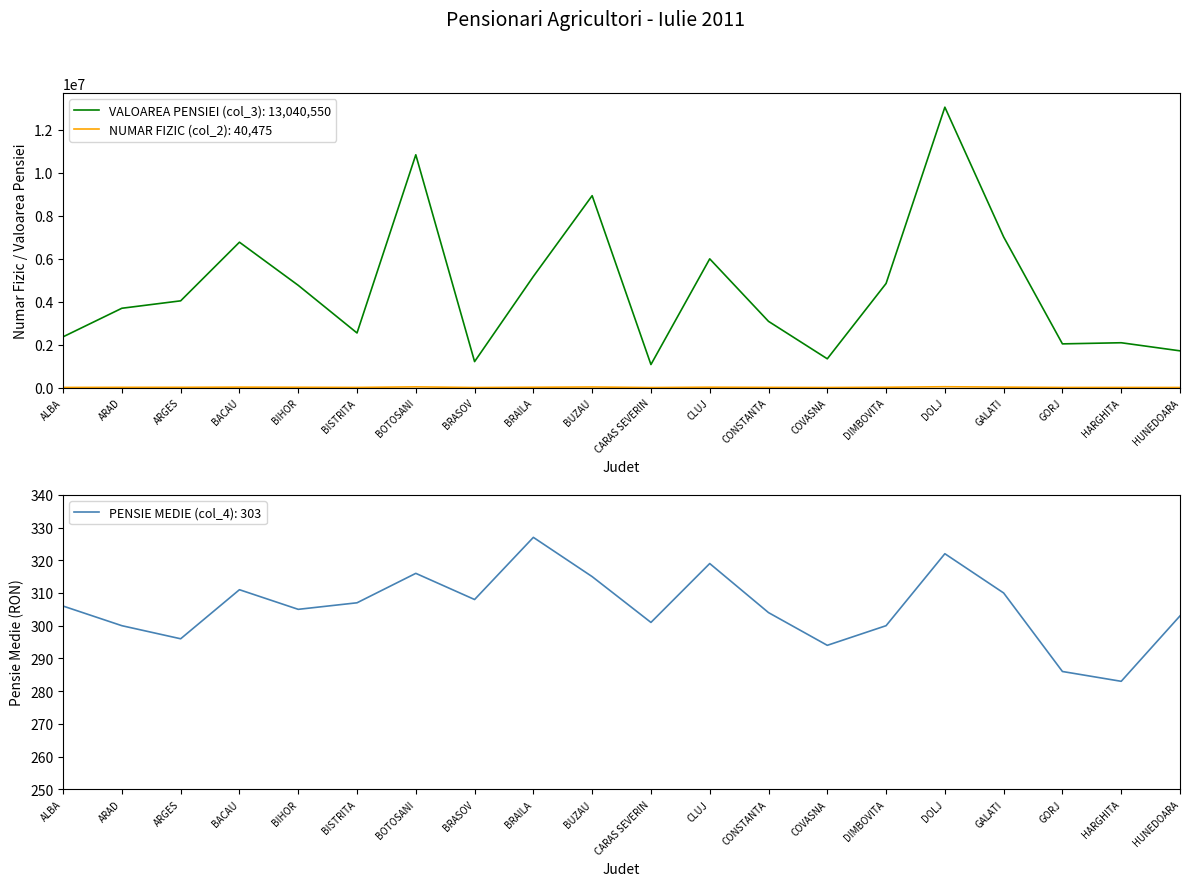

How many distinct data groups are displayed?

3